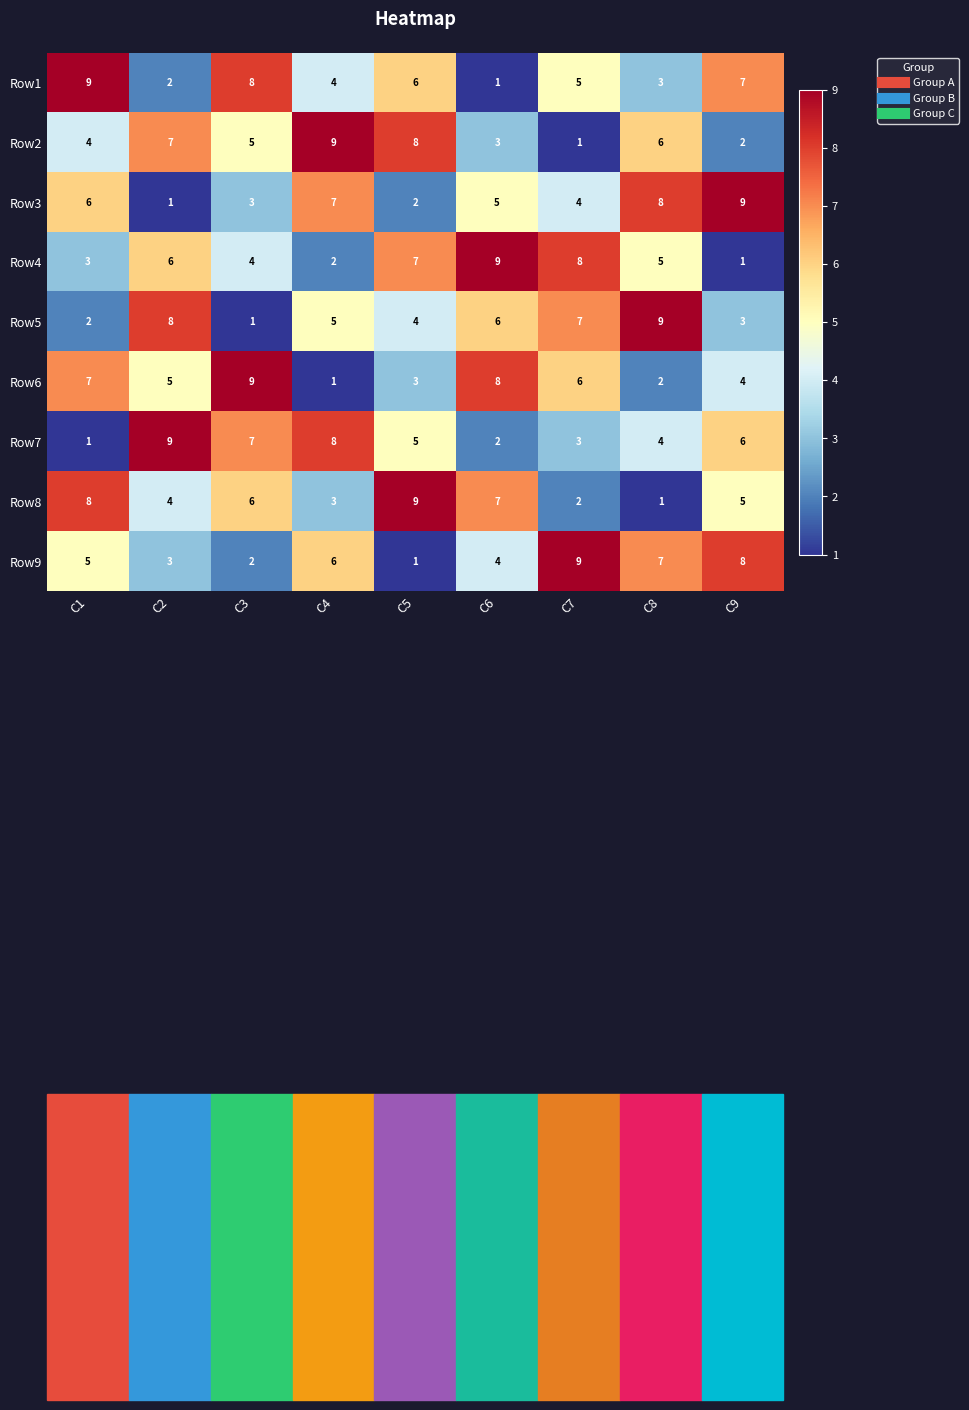

Count the Row2 values in the range 3 to 7.

5